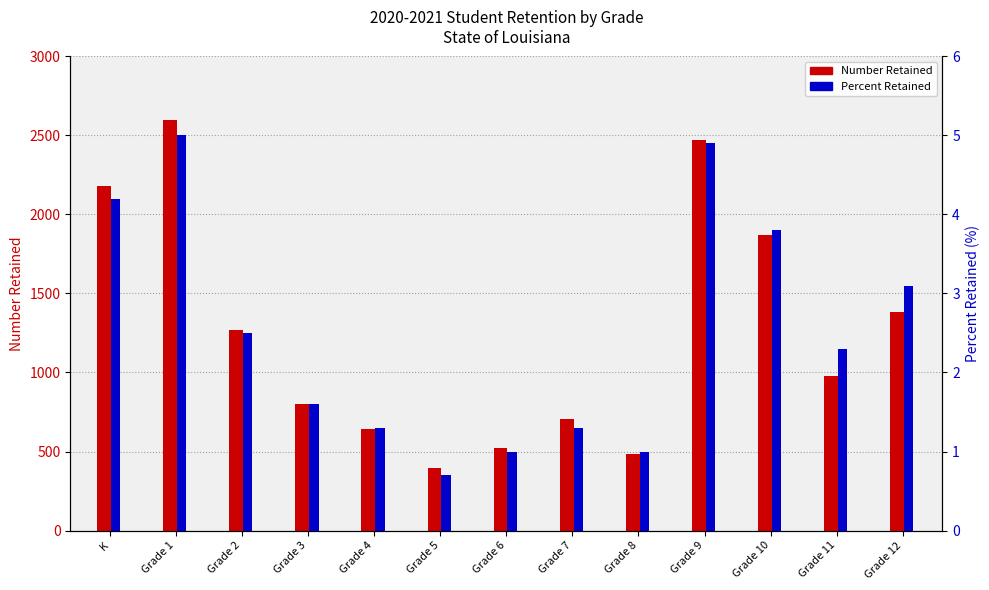

What is the average value of the Percent Retained series?

2.5